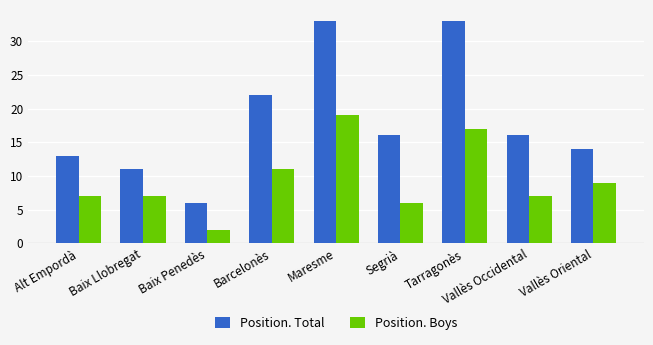

What are all the series names shown in the legend?

Position. Total, Position. Boys